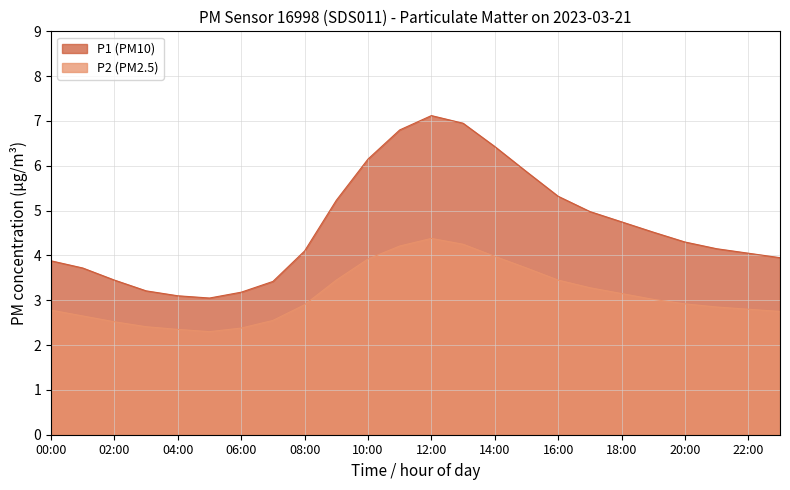

True or false: P1 and P2 cross at least once.

False